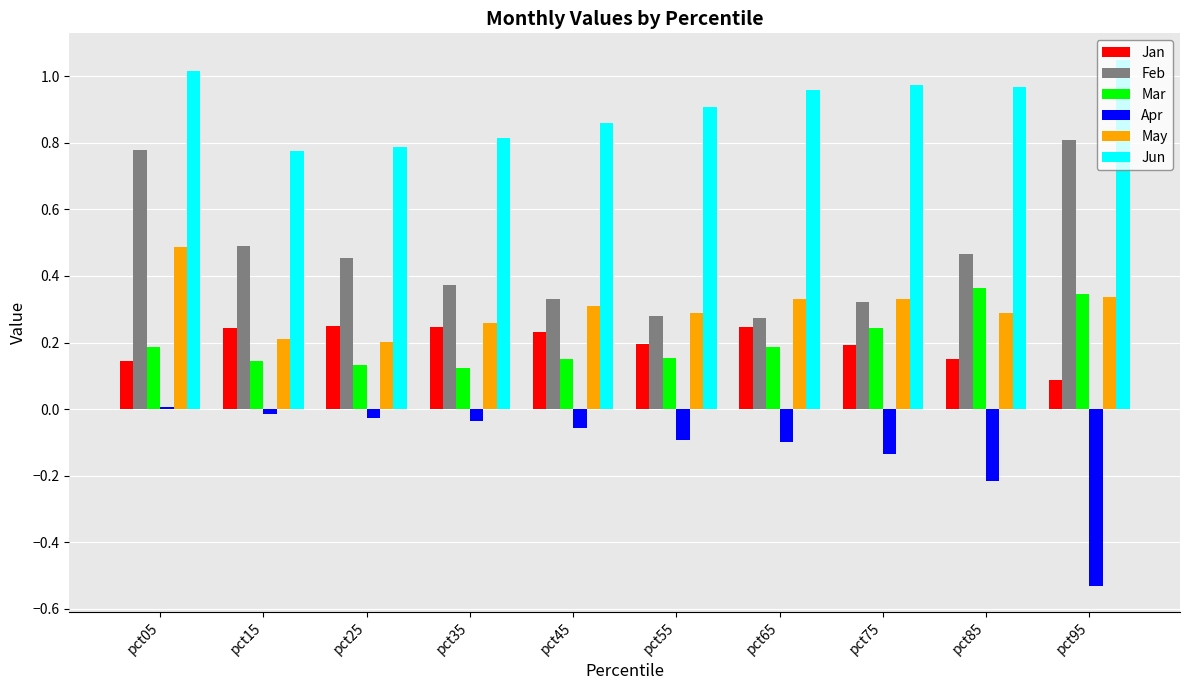

How many groups of bars are there?

10